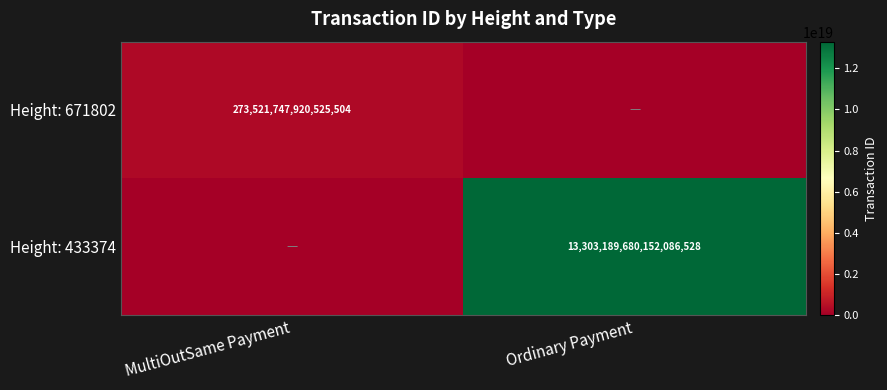

The Height: 433374 series shows 13303189680152086528 at Ordinary Payment. True or false?

True